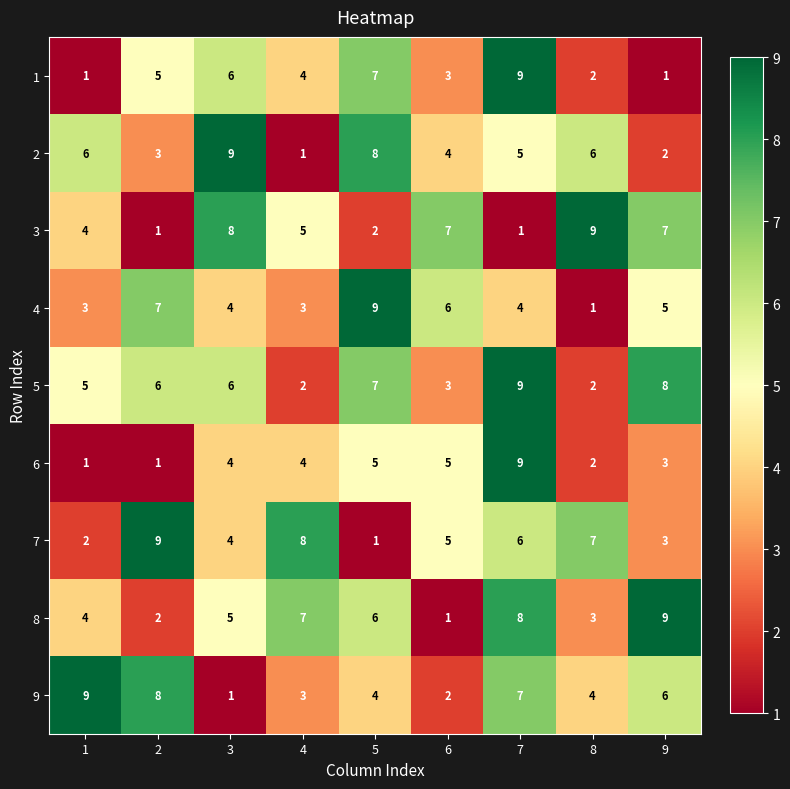

What is the difference between the highest and lowest values at 2?

8